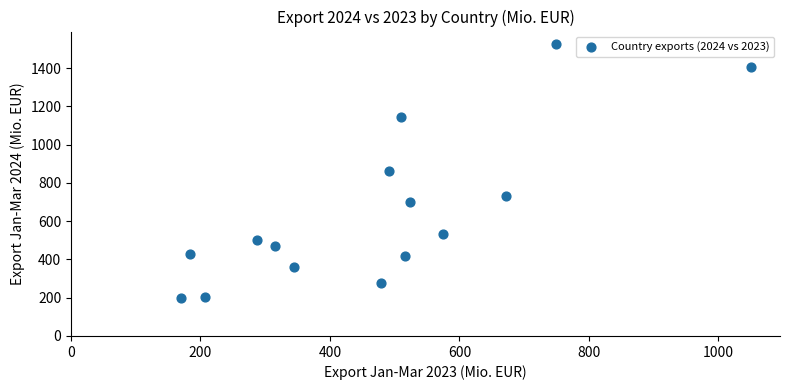

What is the range of Y values (max minus min)?

1325.1